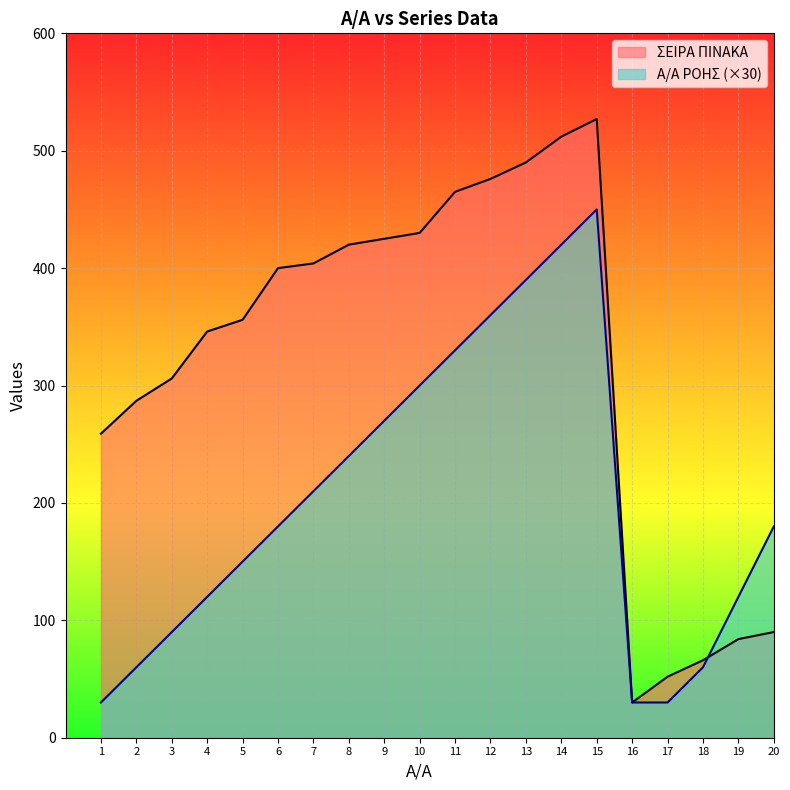

What is the value of the ΣΕΙΡΑ ΠΙΝΑΚΑ point at the 6th from the left?

400